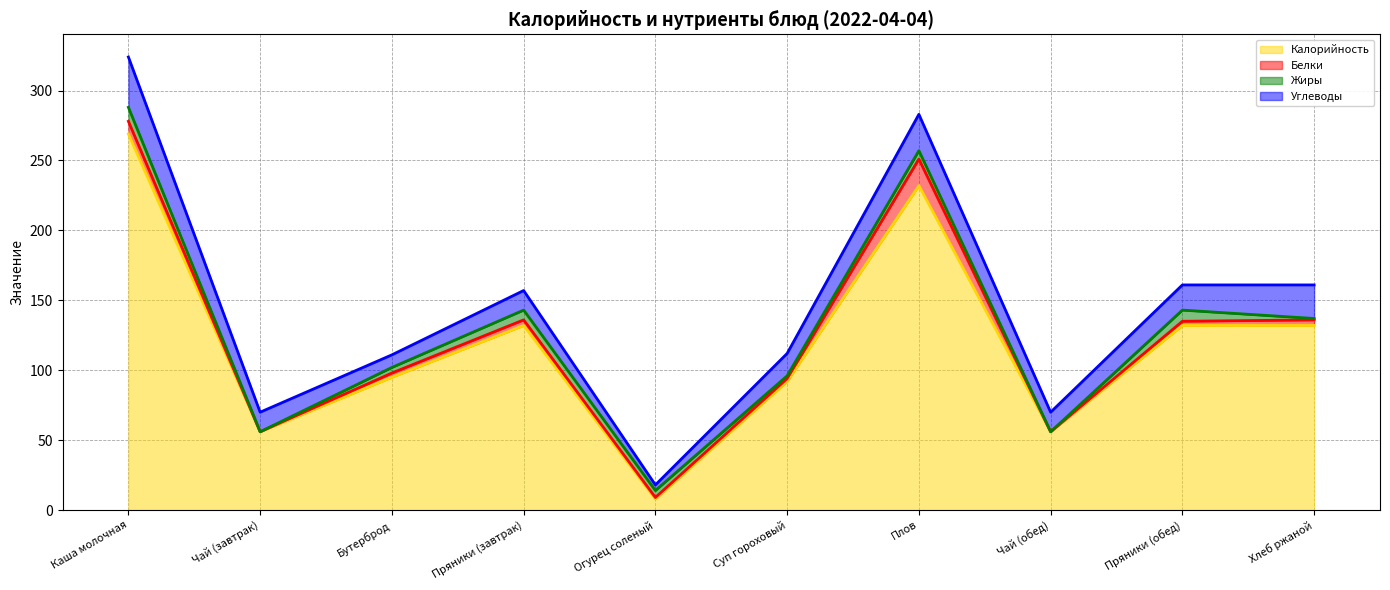

At which category does Калорийность reach its first local peak?

Пряники (завтрак)